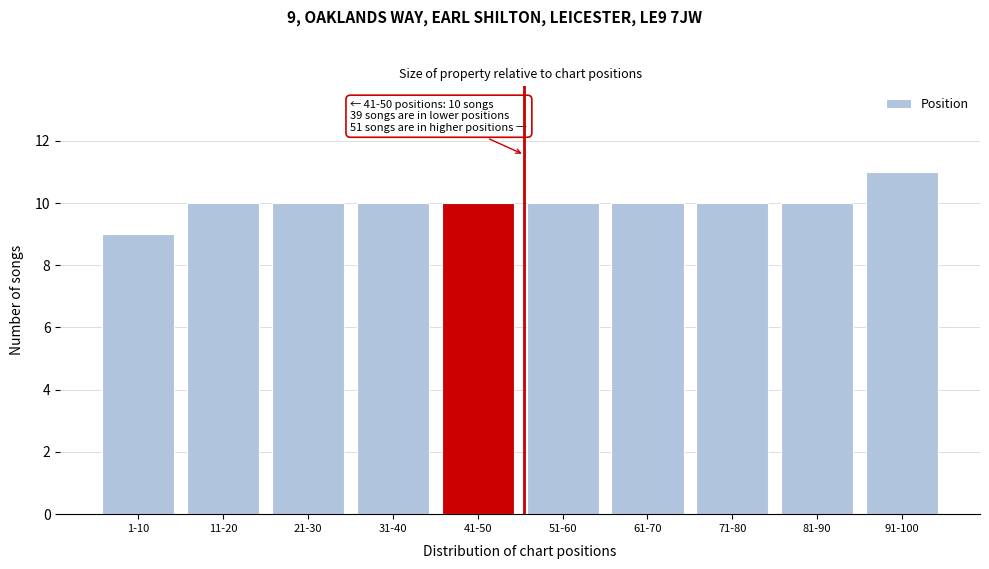

Reading left to right, list all the values displayed in this chart.

9	10	10	10	10	10	10	10	10	11